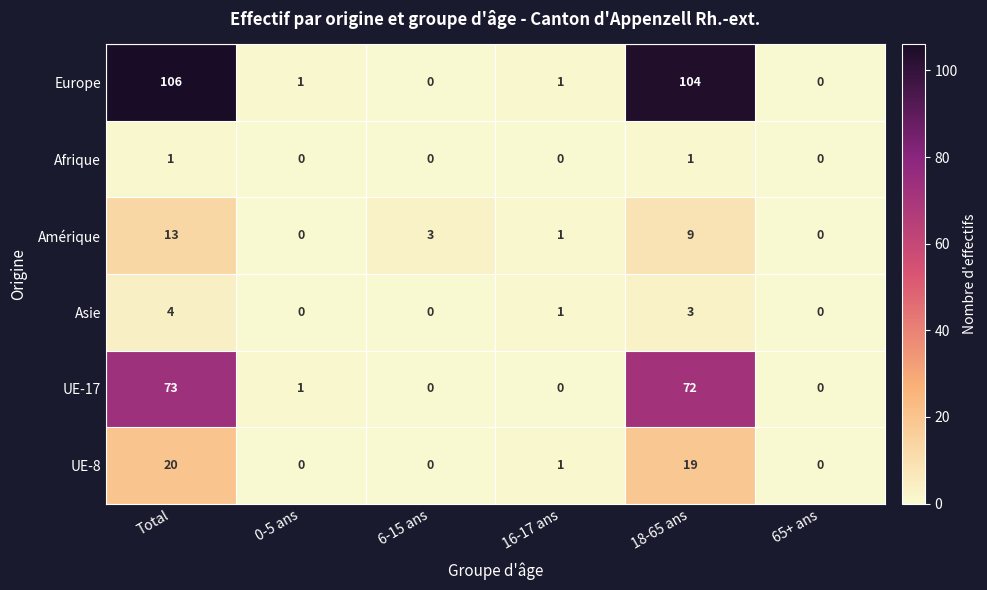

Which series changed the most between 16-17 ans and 18-65 ans?

Europe